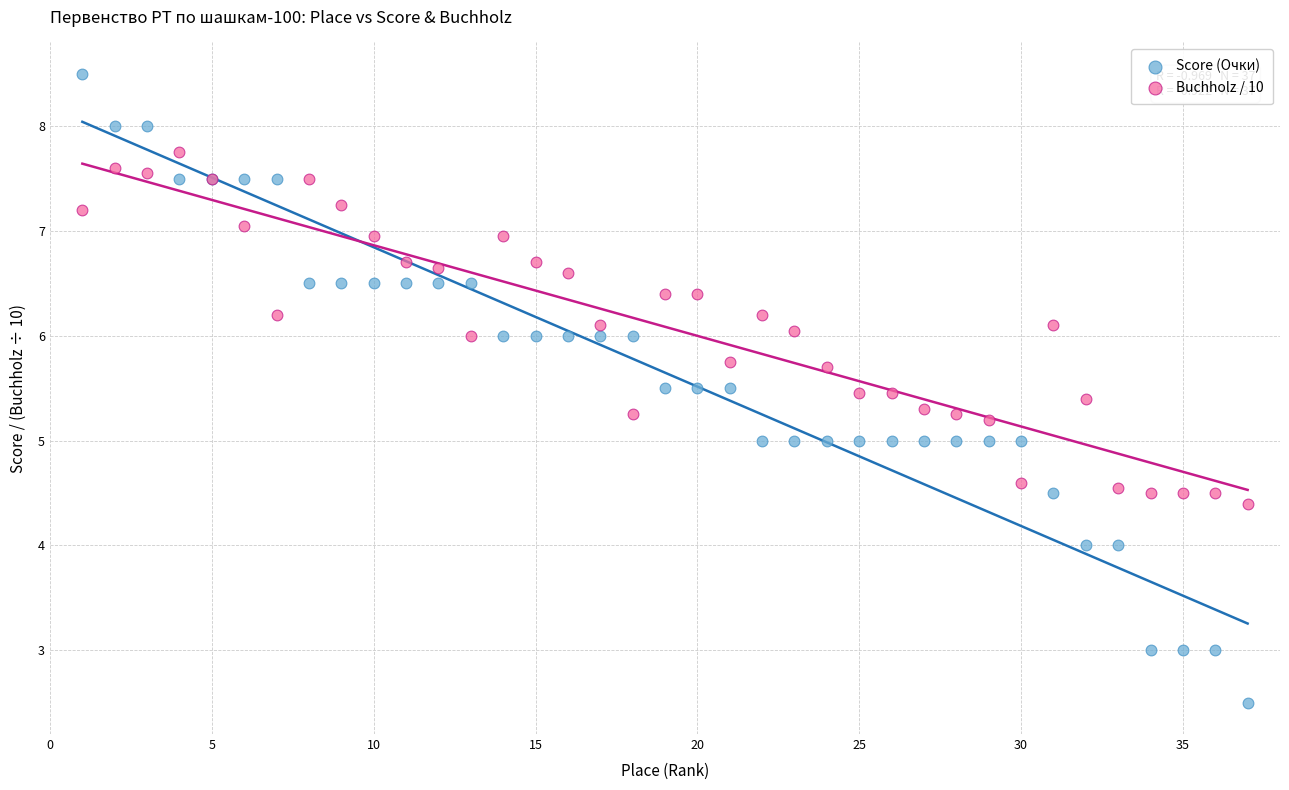

Which series reaches the minimum Y coordinate?

Score (Очки)